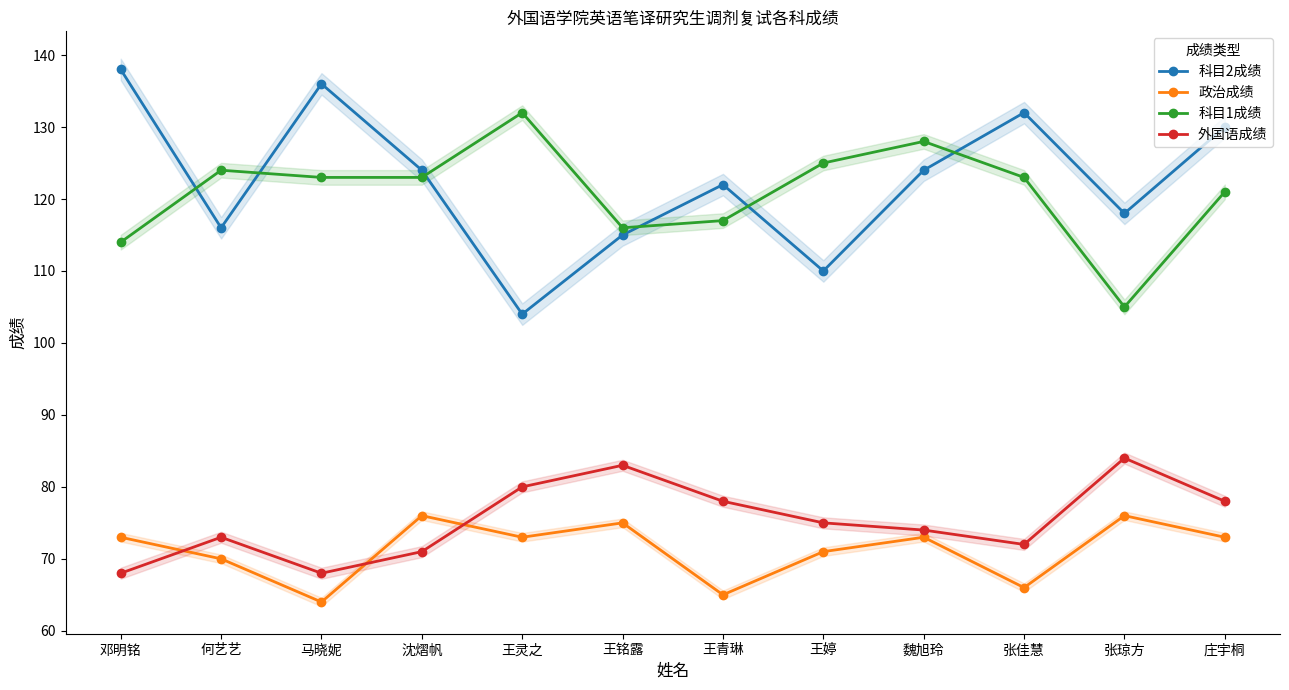

How many series are shown in this chart?

4